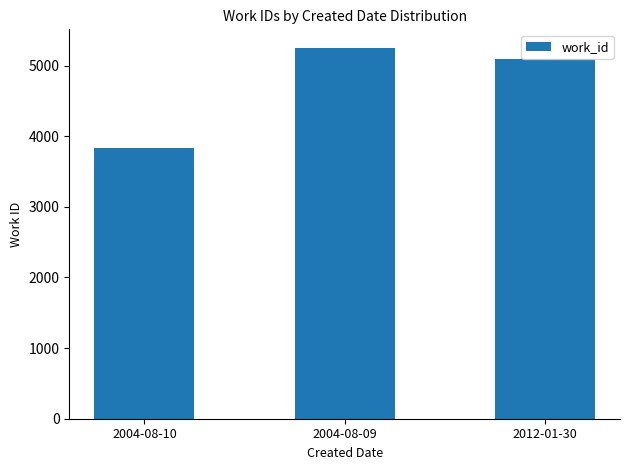

What is the difference between the values at 2004-08-09 and 2012-01-30?

162